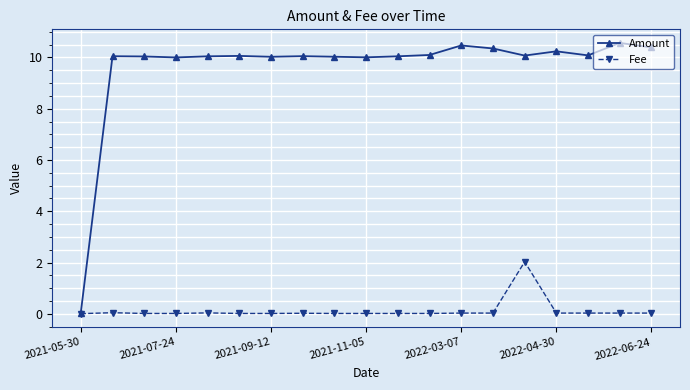

Which series has the largest total across all categories?

Amount